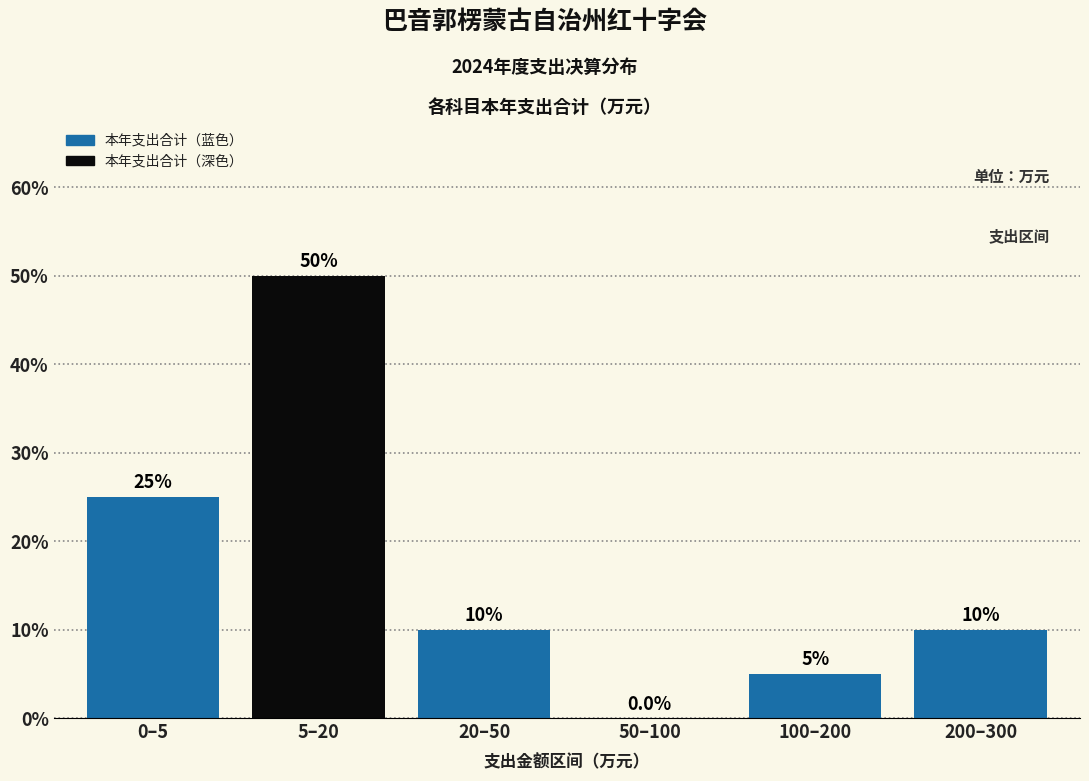

Reading right to left, what are all the values shown in this chart?

200–300=10	100–200=5	50–100=0	20–50=10	5–20=50	0–5=25